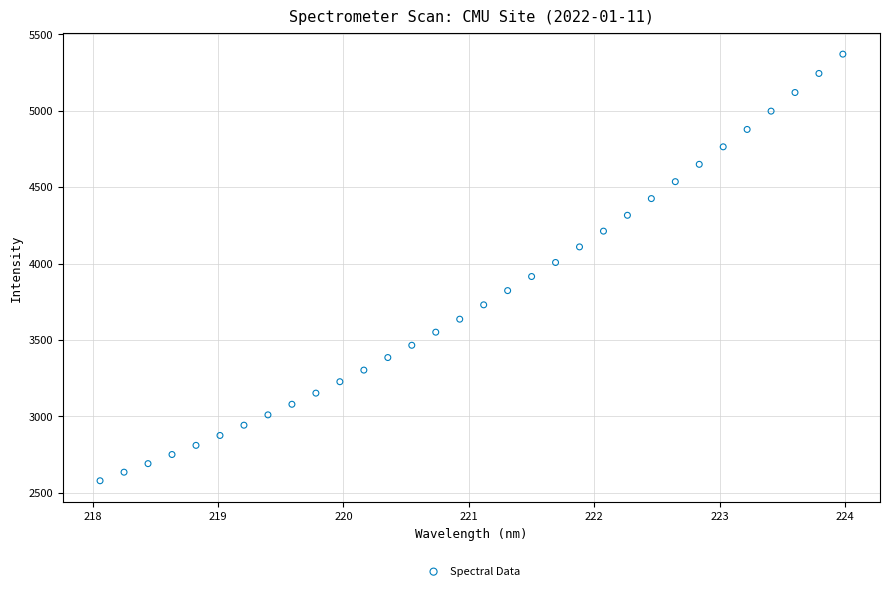

What is the range of X values (max minus min)?

5.9